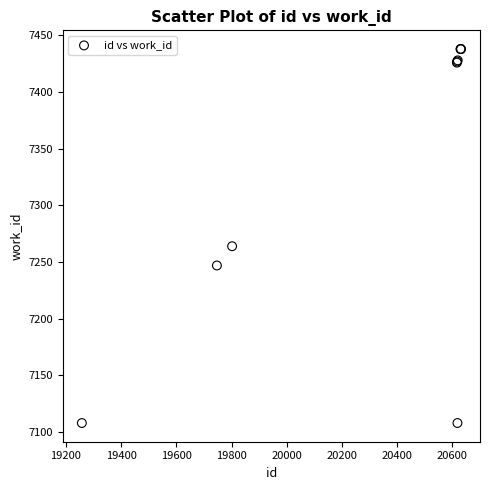

What Y value in the scatter plot is closest to 7273?

7264